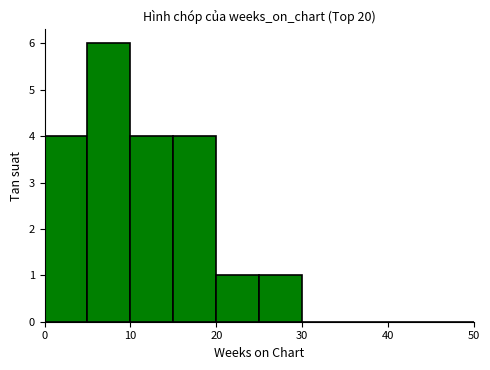

What is the greatest value displayed?

6